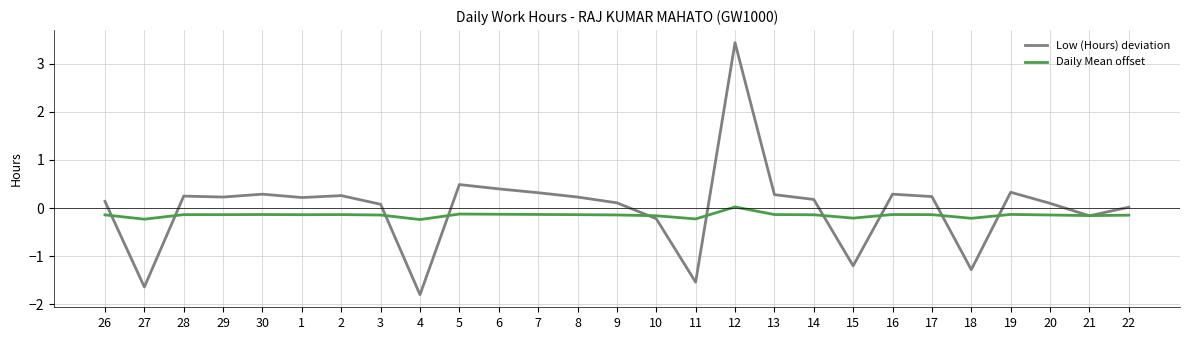

Read the Low (Hours) deviation value at 20.

0.1